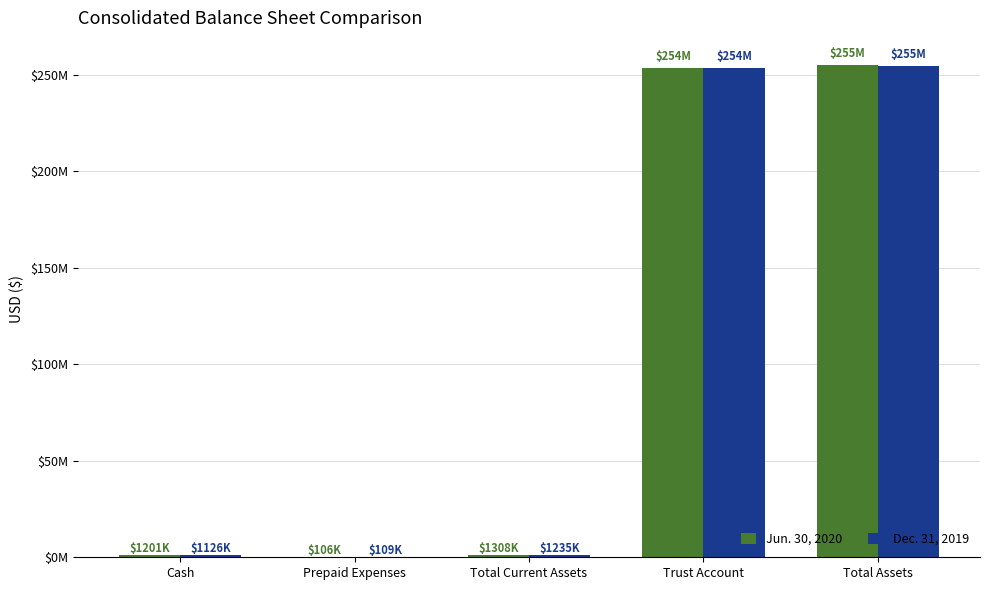

At how many categories does at least one series exceed 134421091?

2